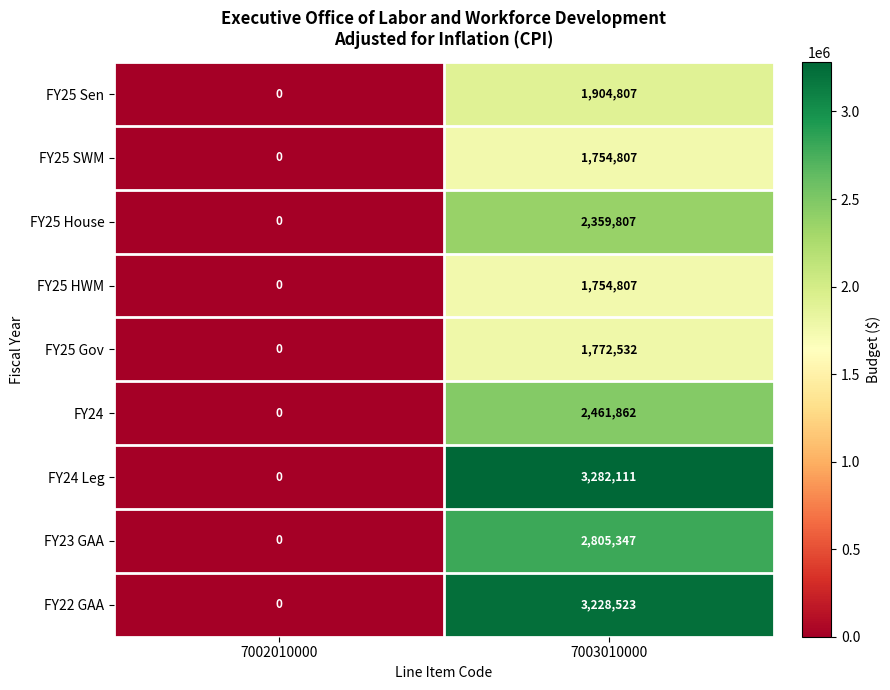

Reading left to right, list all the values displayed in this chart.

FY25 Sen: 0	1904807
FY25 SWM: 0	1754807
FY25 House: 0	2359807
FY25 HWM: 0	1754807
FY25 Gov: 0	1772532
FY24: 0	2461862
FY24 Leg: 0	3282111
FY23 GAA: 0	2805347
FY22 GAA: 0	3228523